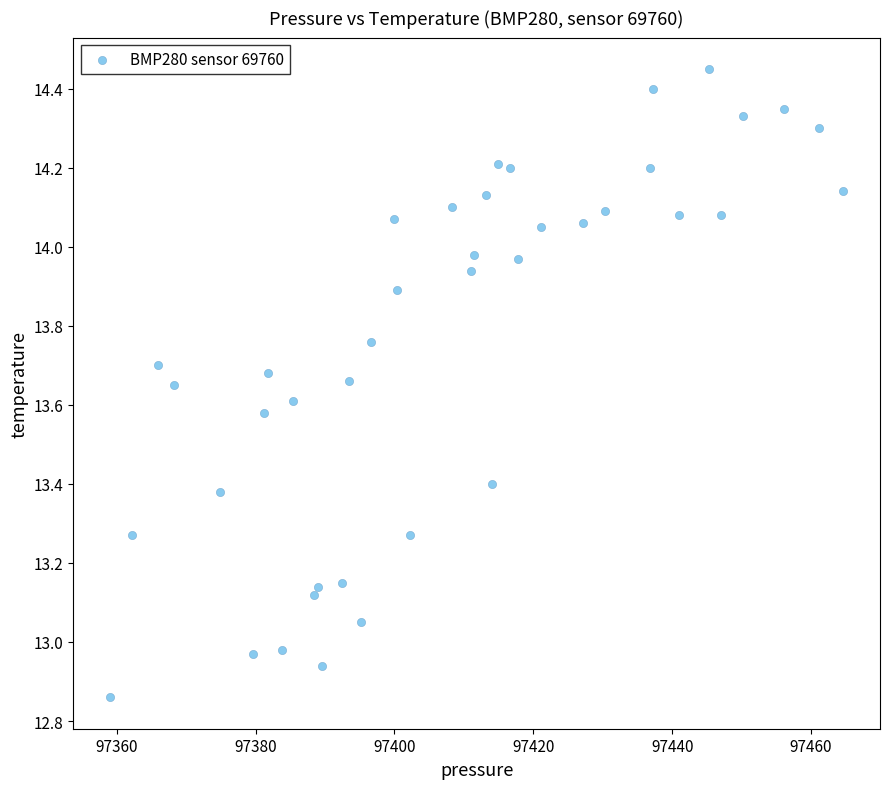

What is the range of Y values (max minus min)?

1.6